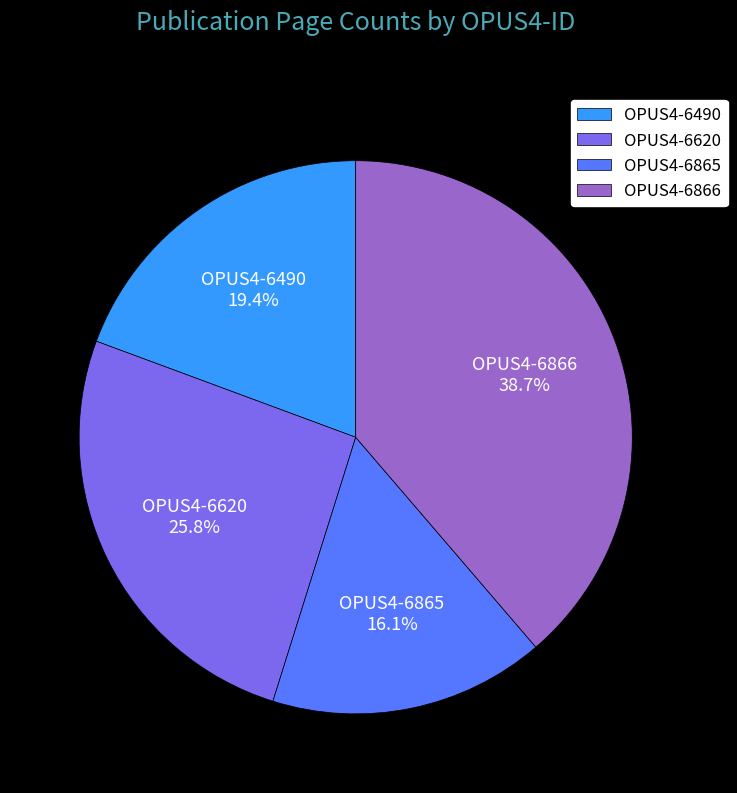

To the nearest percent, what percentage of the pie is OPUS4-6490?

19%